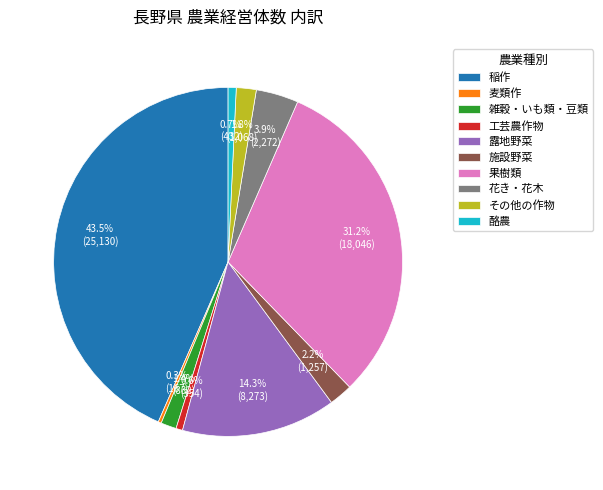

Which category has the biggest portion of the pie?

稲作